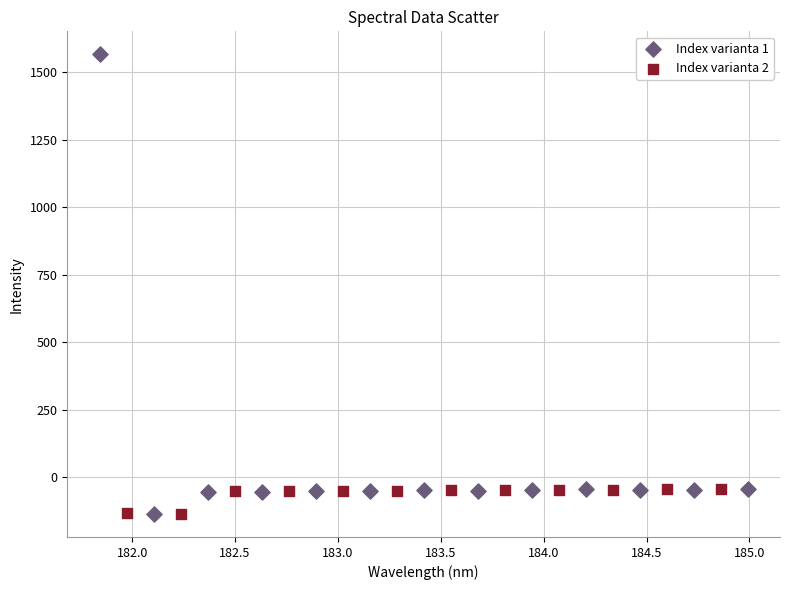

Which series has the widest spread of Y values?

Index varianta 1